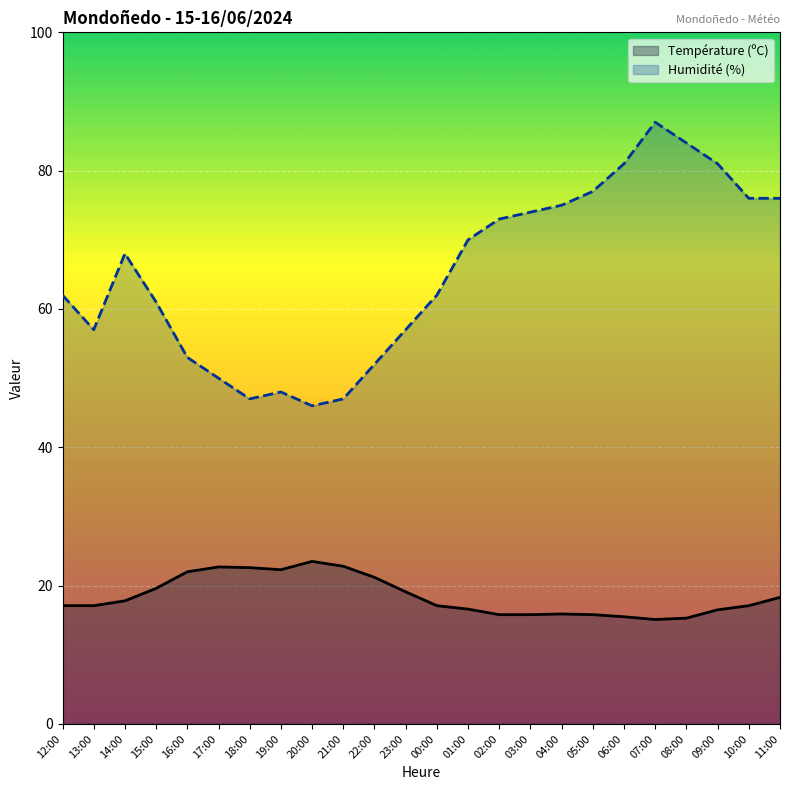

The Humidité (%) series shows 23.3 at 13:00. True or false?

False